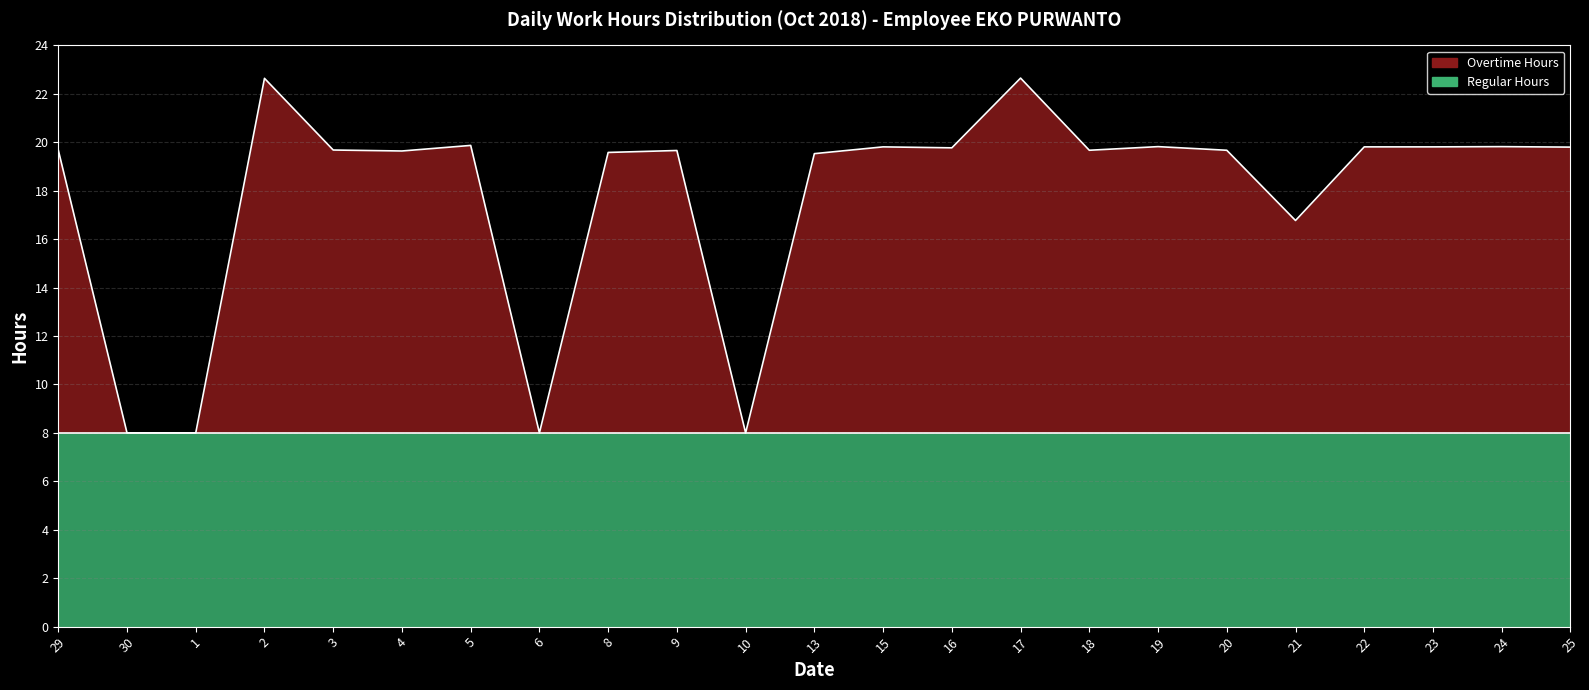

Rank the categories by value from lowest to highest.

30, 1, 6, 10, 21, 13, 8, 4, 9, 18, 20, 29, 3, 16, 25, 15, 22, 23, 19, 24, 5, 2, 17